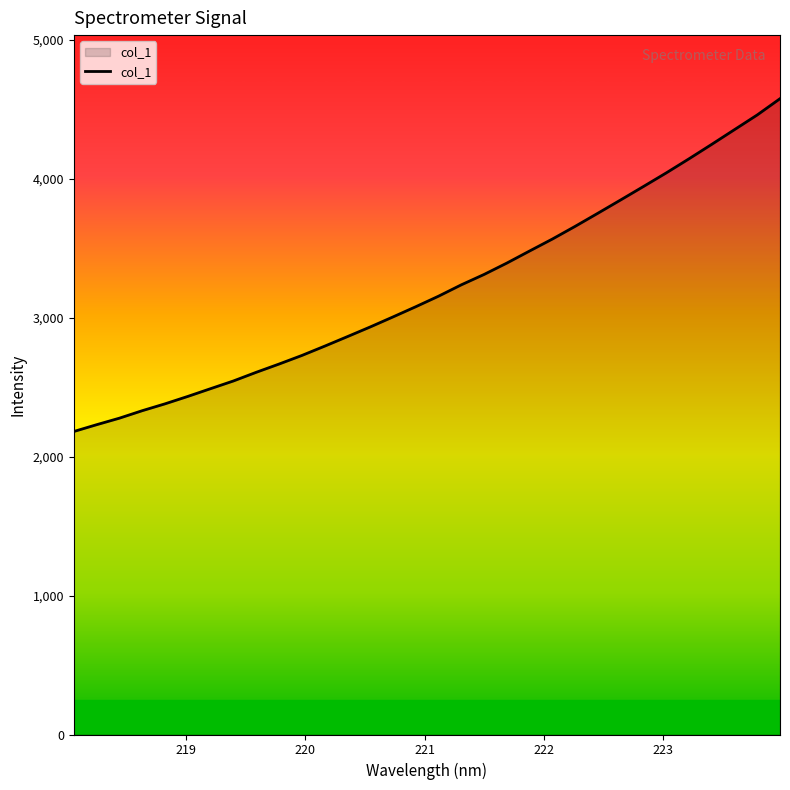

Count the number of categories in the chart.

32